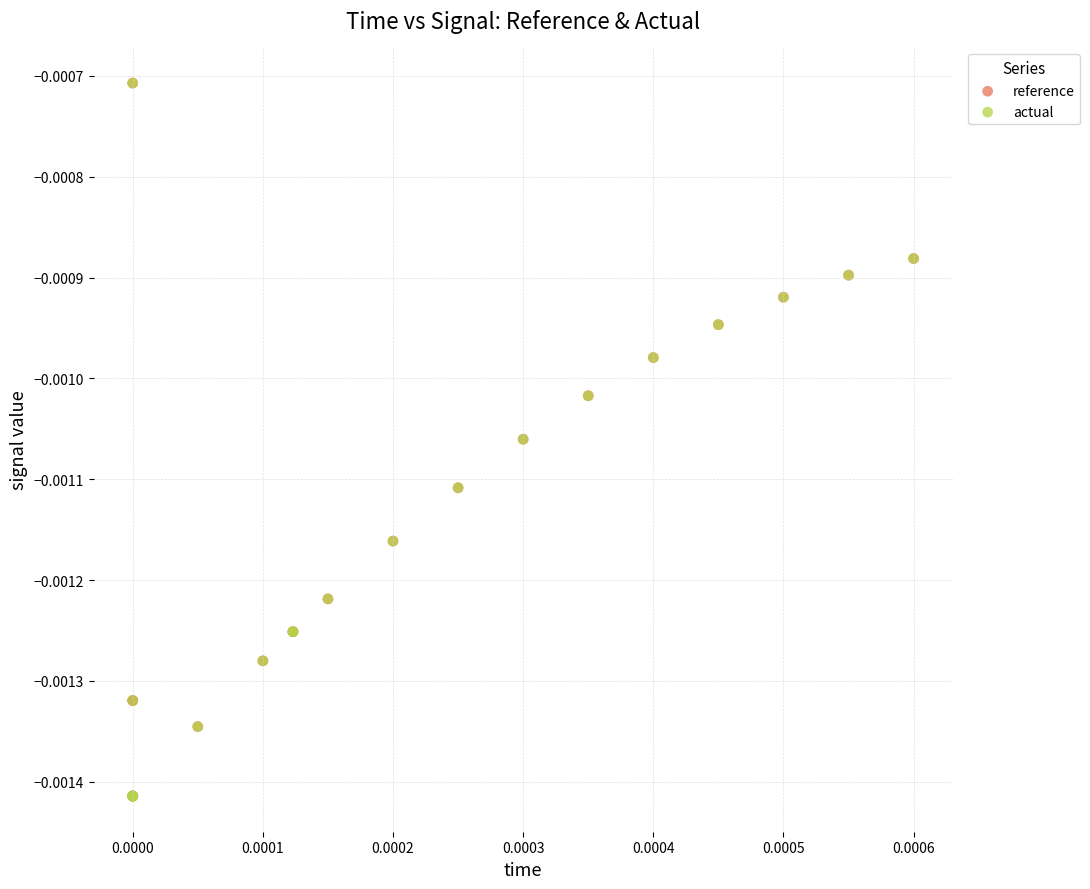

Which series has the widest spread of Y values?

reference